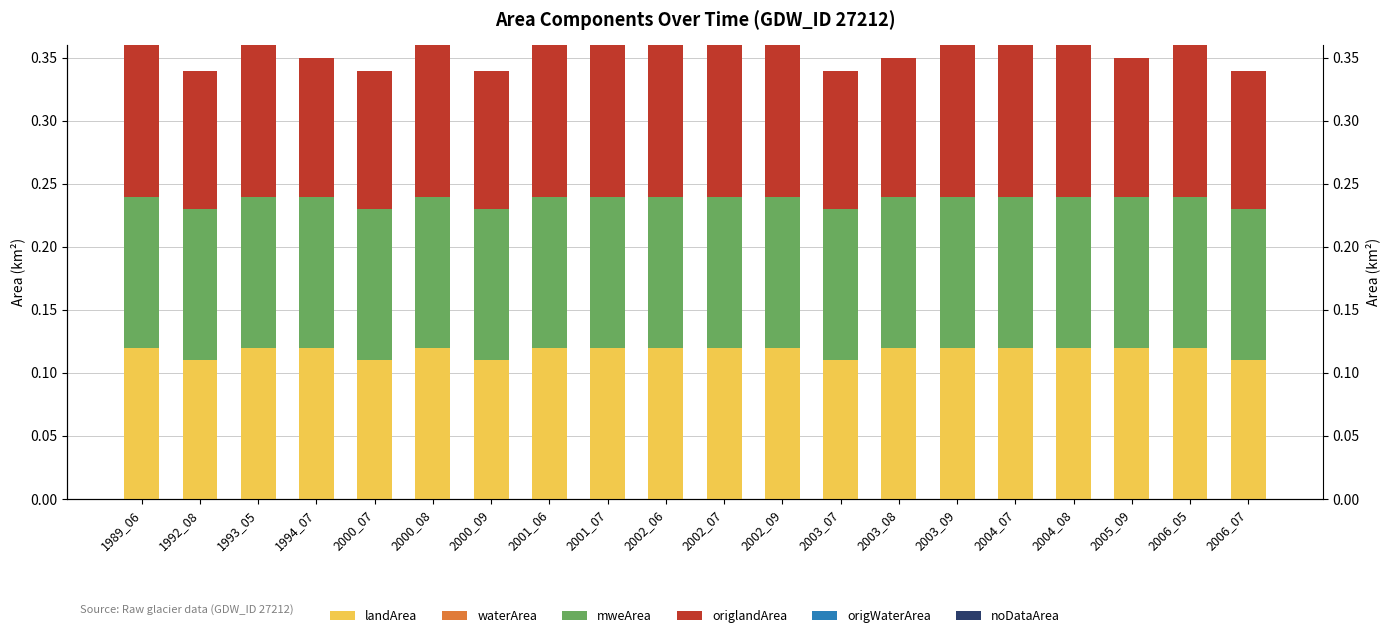

Reading left to right, extract all data points from this chart.

landArea: 1989_06=0.1	1992_08=0.1	1993_05=0.1	1994_07=0.1	2000_07=0.1	2000_08=0.1	2000_09=0.1	2001_06=0.1	2001_07=0.1	2002_06=0.1	2002_07=0.1	2002_09=0.1	2003_07=0.1	2003_08=0.1	2003_09=0.1	2004_07=0.1	2004_08=0.1	2005_09=0.1	2006_05=0.1	2006_07=0.1
waterArea: 1989_06=0.0	1992_08=0.0	1993_05=0.0	1994_07=0.0	2000_07=0.0	2000_08=0.0	2000_09=0.0	2001_06=0.0	2001_07=0.0	2002_06=0.0	2002_07=0.0	2002_09=0.0	2003_07=0.0	2003_08=0.0	2003_09=0.0	2004_07=0.0	2004_08=0.0	2005_09=0.0	2006_05=0.0	2006_07=0.0
mweArea: 1989_06=0.1	1992_08=0.1	1993_05=0.1	1994_07=0.1	2000_07=0.1	2000_08=0.1	2000_09=0.1	2001_06=0.1	2001_07=0.1	2002_06=0.1	2002_07=0.1	2002_09=0.1	2003_07=0.1	2003_08=0.1	2003_09=0.1	2004_07=0.1	2004_08=0.1	2005_09=0.1	2006_05=0.1	2006_07=0.1
origlandArea: 1989_06=0.1	1992_08=0.1	1993_05=0.1	1994_07=0.1	2000_07=0.1	2000_08=0.1	2000_09=0.1	2001_06=0.1	2001_07=0.1	2002_06=0.1	2002_07=0.1	2002_09=0.1	2003_07=0.1	2003_08=0.1	2003_09=0.1	2004_07=0.1	2004_08=0.1	2005_09=0.1	2006_05=0.1	2006_07=0.1
origWaterArea: 1989_06=0.0	1992_08=0.0	1993_05=0.0	1994_07=0.0	2000_07=0.0	2000_08=0.0	2000_09=0.0	2001_06=0.0	2001_07=0.0	2002_06=0.0	2002_07=0.0	2002_09=0.0	2003_07=0.0	2003_08=0.0	2003_09=0.0	2004_07=0.0	2004_08=0.0	2005_09=0.0	2006_05=0.0	2006_07=0.0
noDataArea: 1989_06=0.0	1992_08=0.0	1993_05=0.0	1994_07=0.0	2000_07=0.0	2000_08=0.0	2000_09=0.0	2001_06=0.0	2001_07=0.0	2002_06=0.0	2002_07=0.0	2002_09=0.0	2003_07=0.0	2003_08=0.0	2003_09=0.0	2004_07=0.0	2004_08=0.0	2005_09=0.0	2006_05=0.0	2006_07=0.0